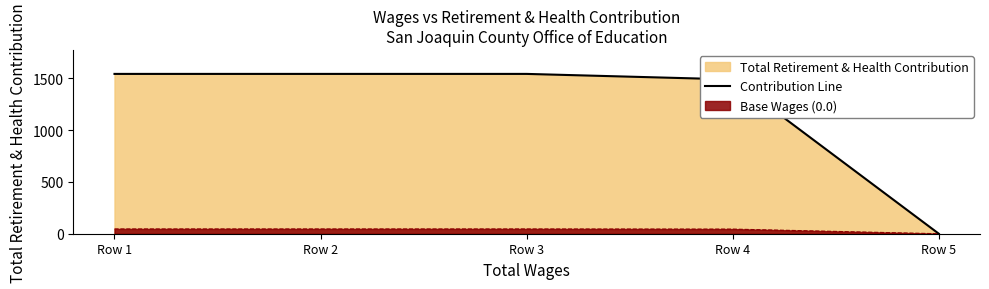

Which label corresponds to the largest value in the chart?

Row 1